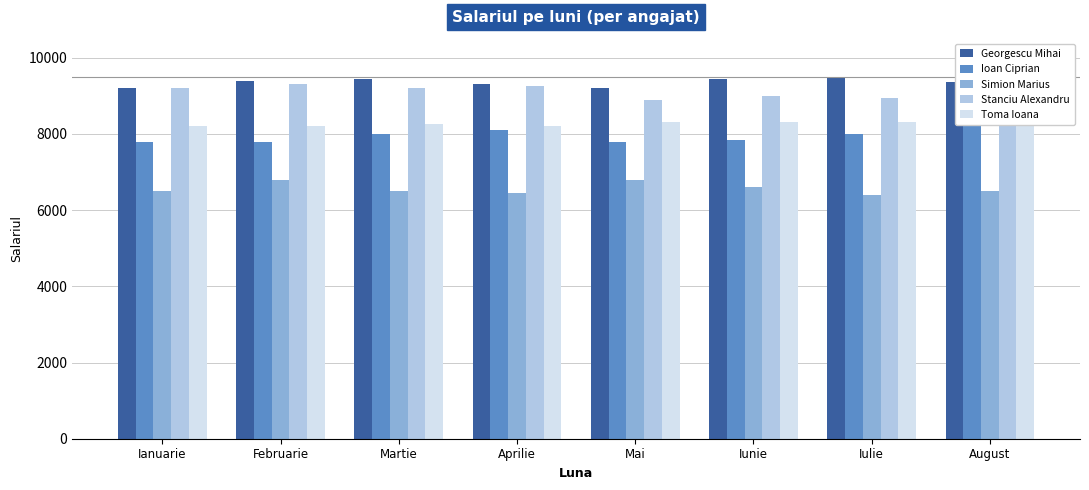

Count the Stanciu Alexandru values in the range 9000 to 9250.

5